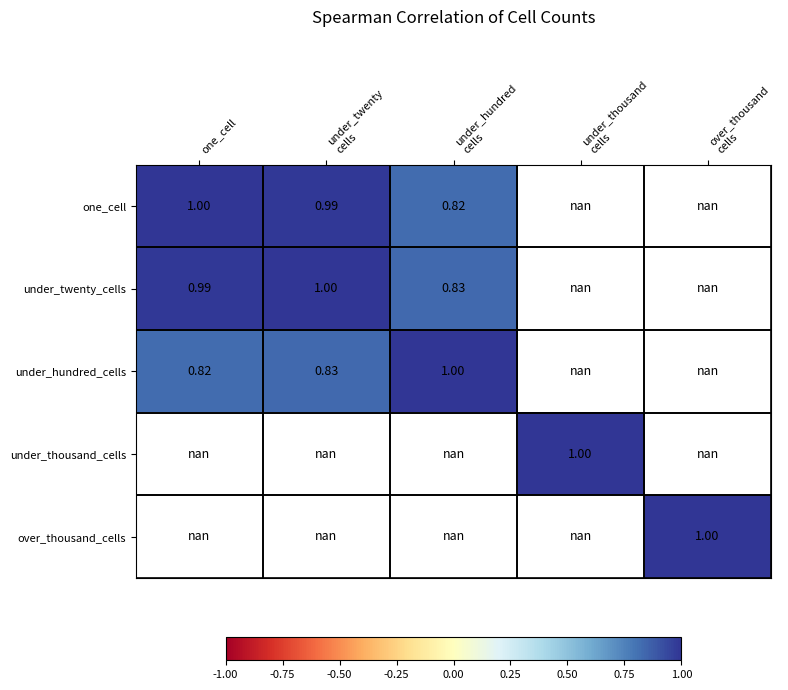

At which category does the chart reach its minimum across all series?

under_hundred
cells